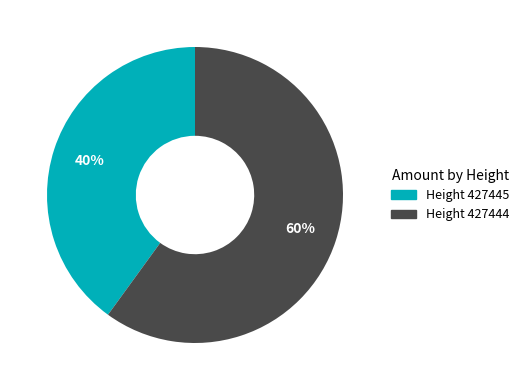

To the nearest percent, what is the average slice percentage?

50%